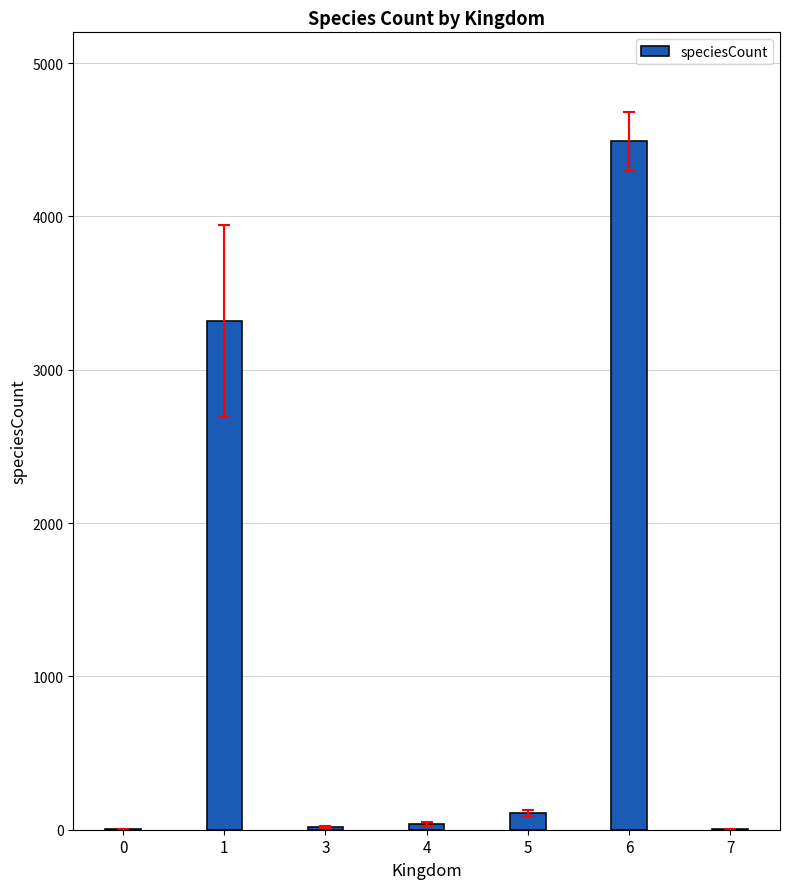

What is the sum of the values at 6 and 5?

4595.7